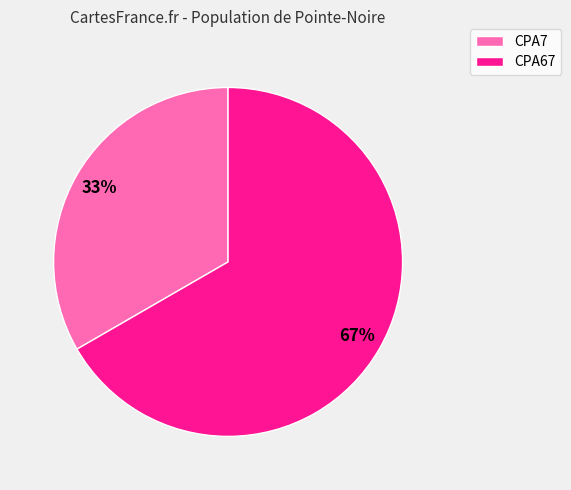

To the nearest percent, what portion does CPA67 represent?

67%